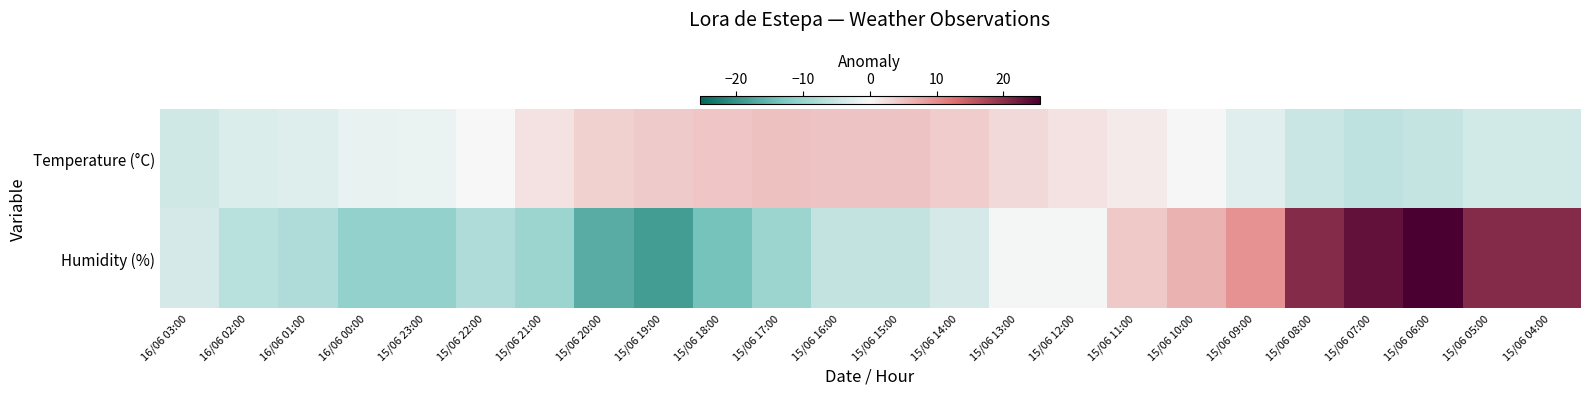

Which label corresponds to the largest value in the chart?

15/06 06:00